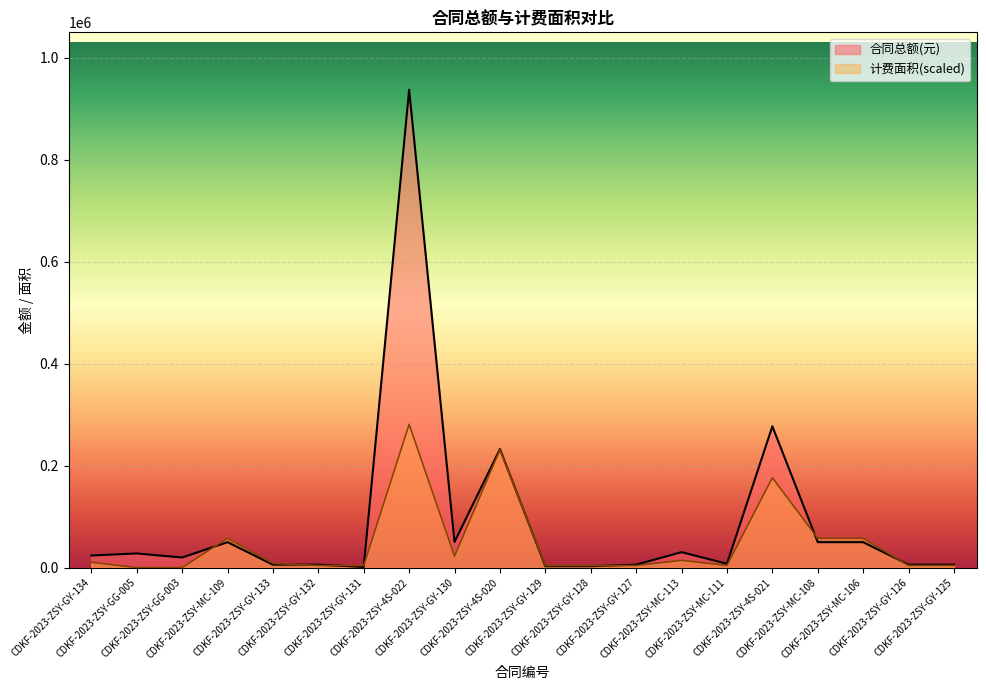

What are all the series names shown in the legend?

合同总额(元), 计费面积(scaled)